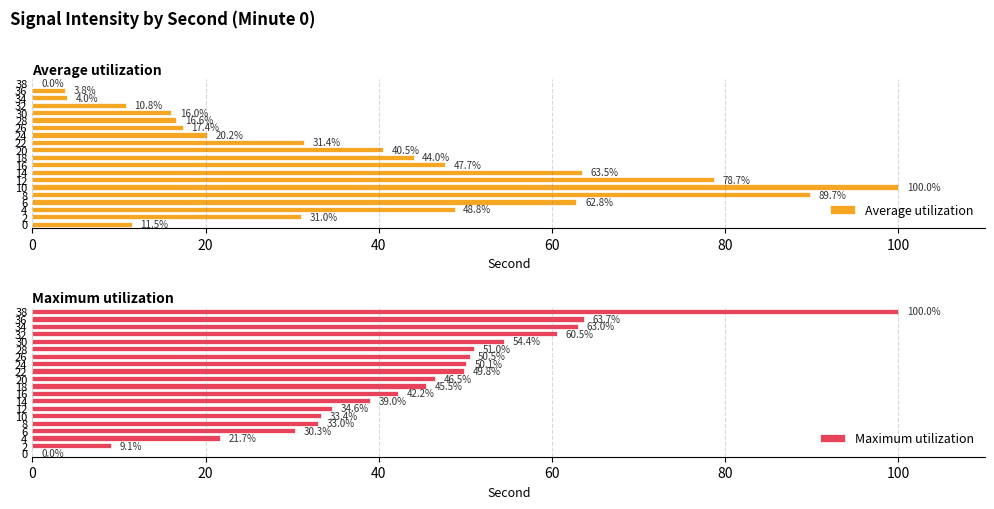

Count the number of categories in the chart.

20